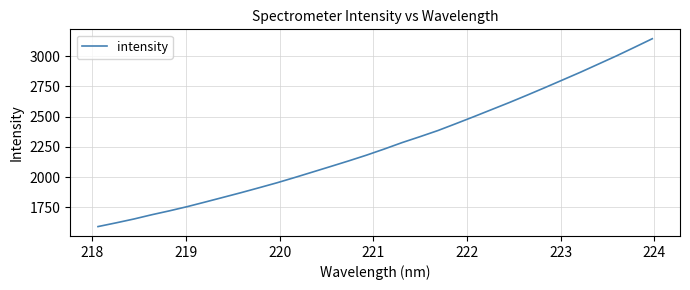

What is the difference between the maximum and minimum values?

1550.4